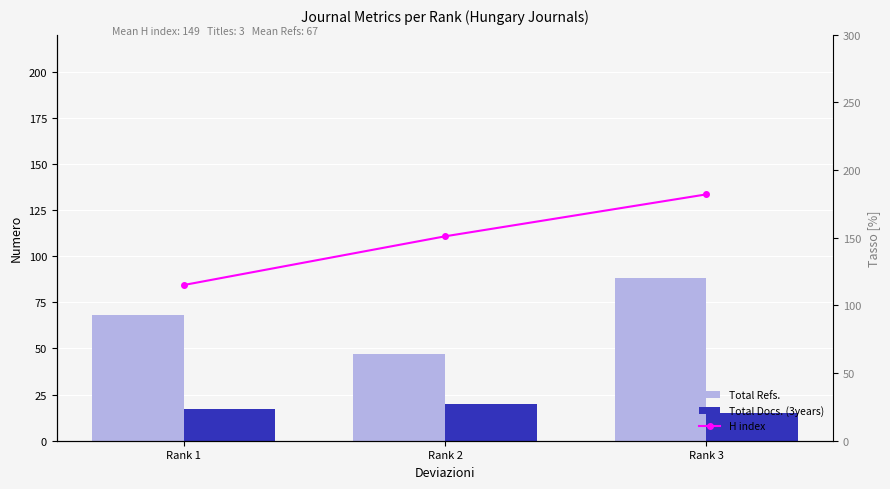

Count the Total Docs. (3years) values in the range 15 to 20.

3